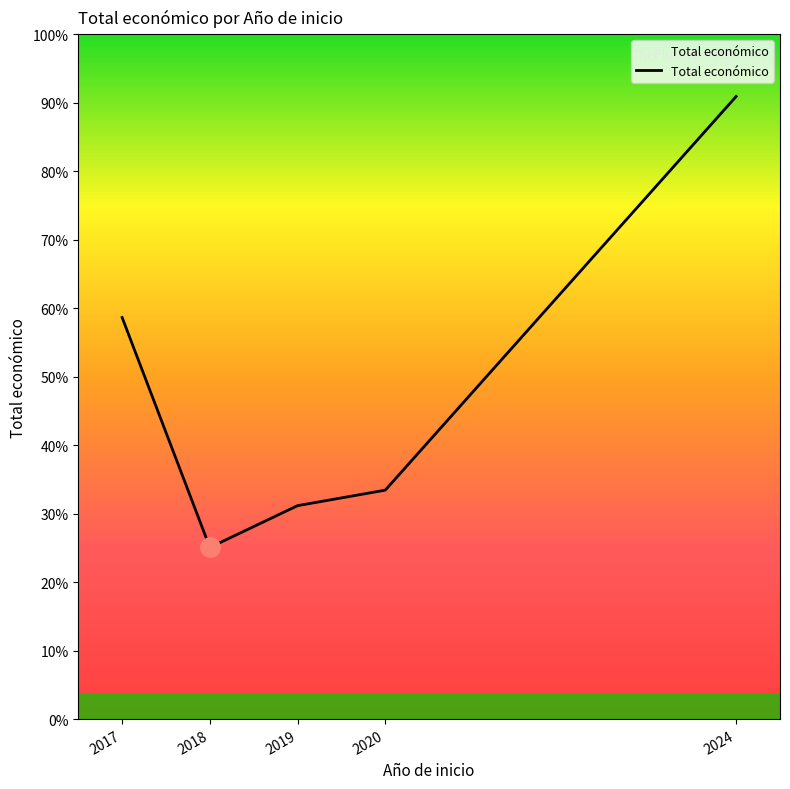

Does the chart display data point markers on the line(s)?

No